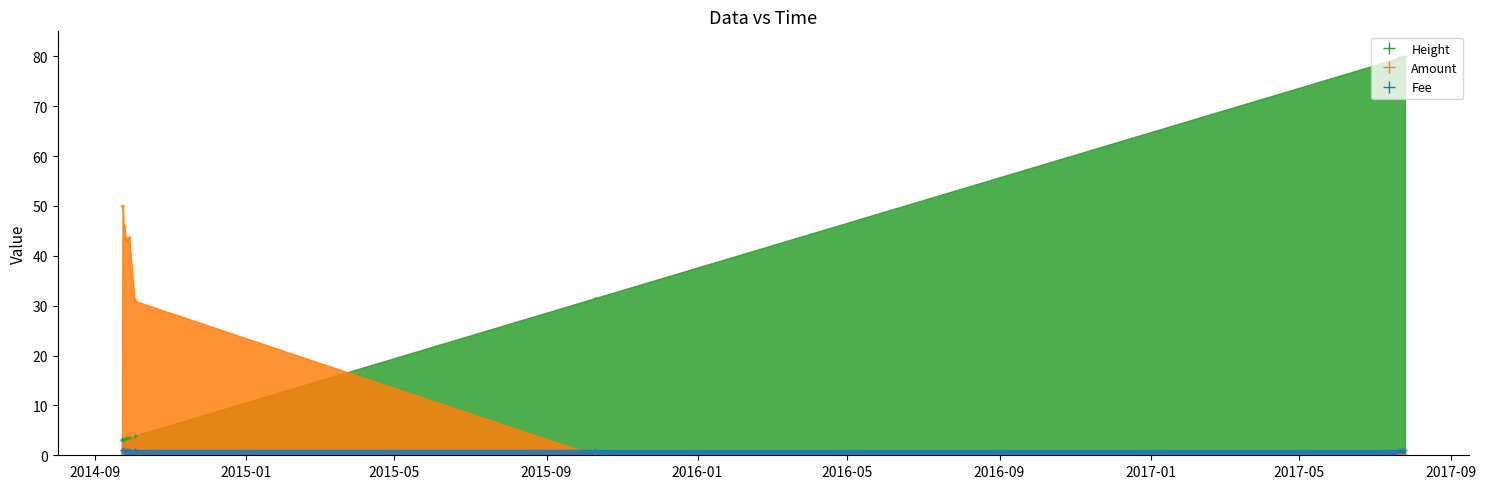

What is the value of the Height point at the 15th from the left?

79.7